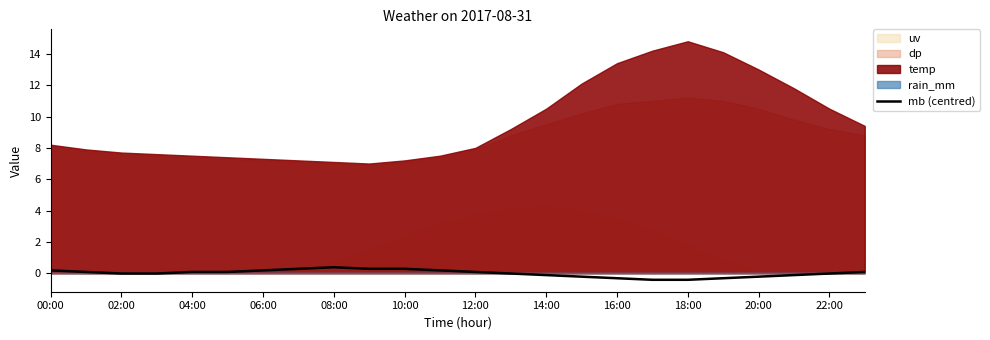

Does the chart have visible grid lines?

No